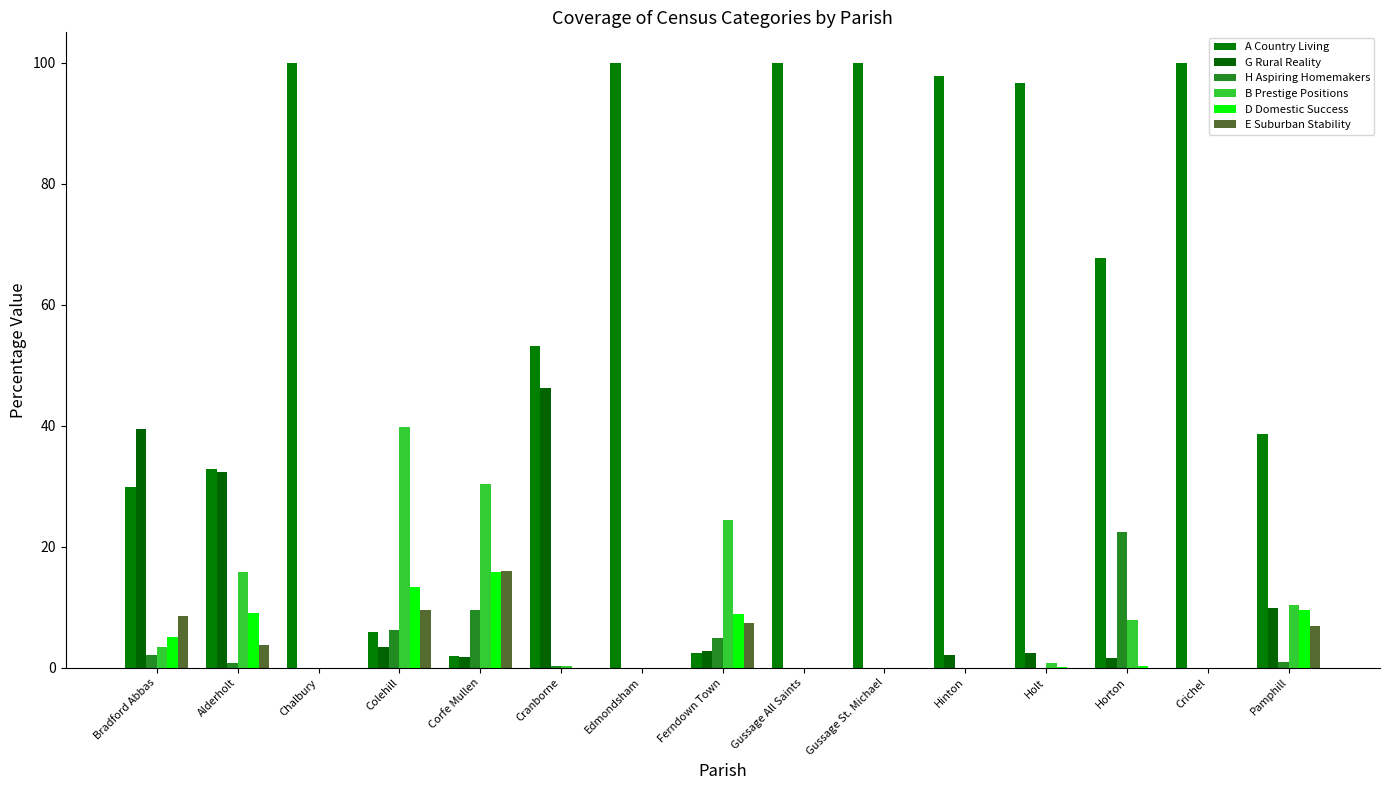

What is the minimum value for A Country Living?

1.9